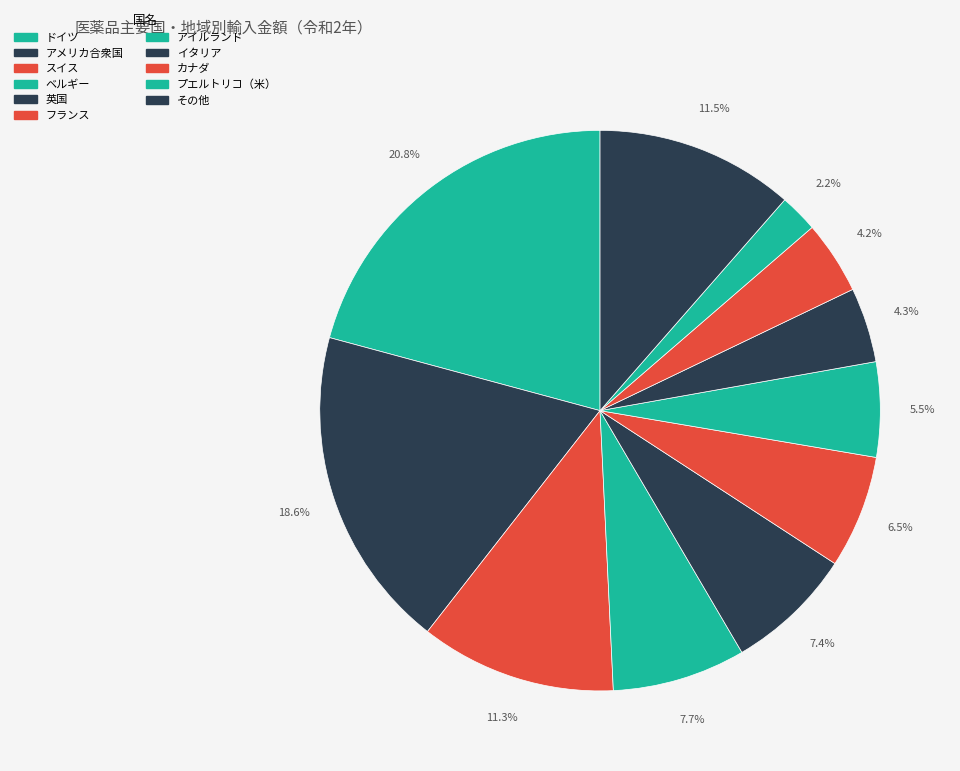

What is the change in value from アイルランド to イタリア?

-33239